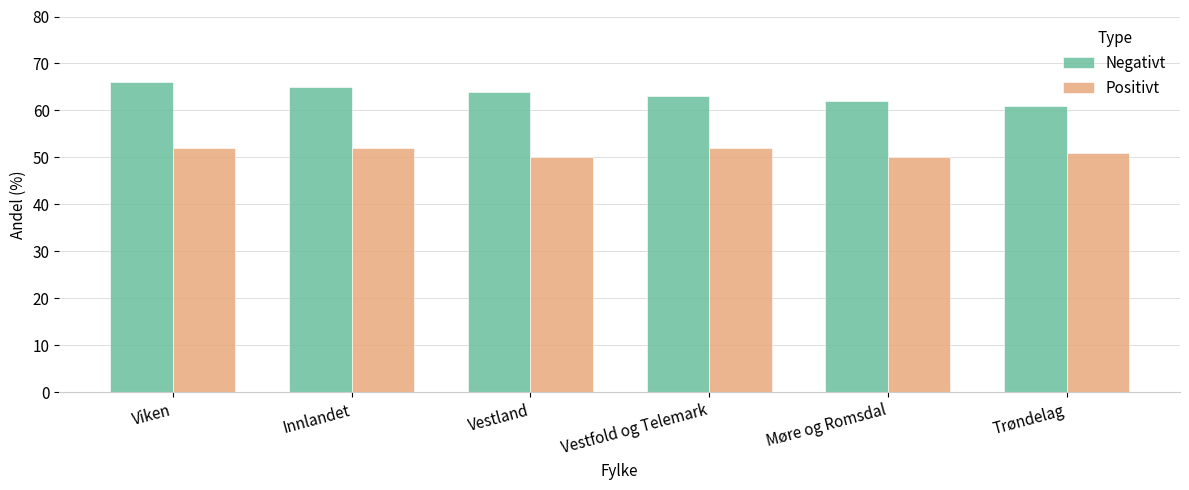

What value does the Negativt series have at Innlandet?

65